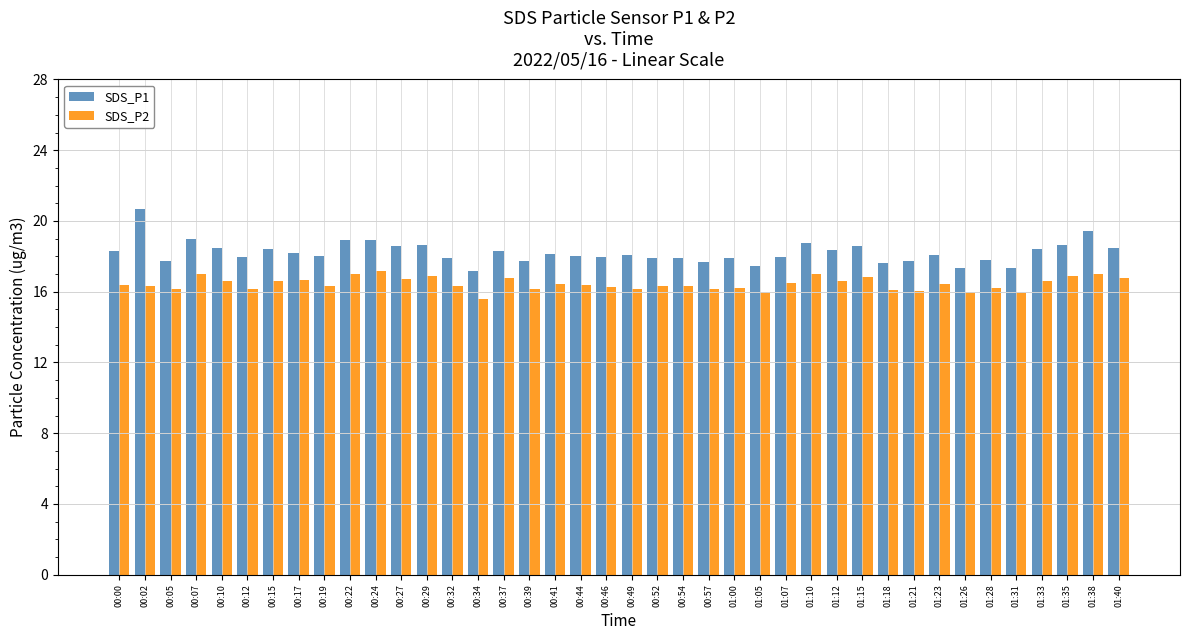

What is the label of the 4th bar from the left?

00:07